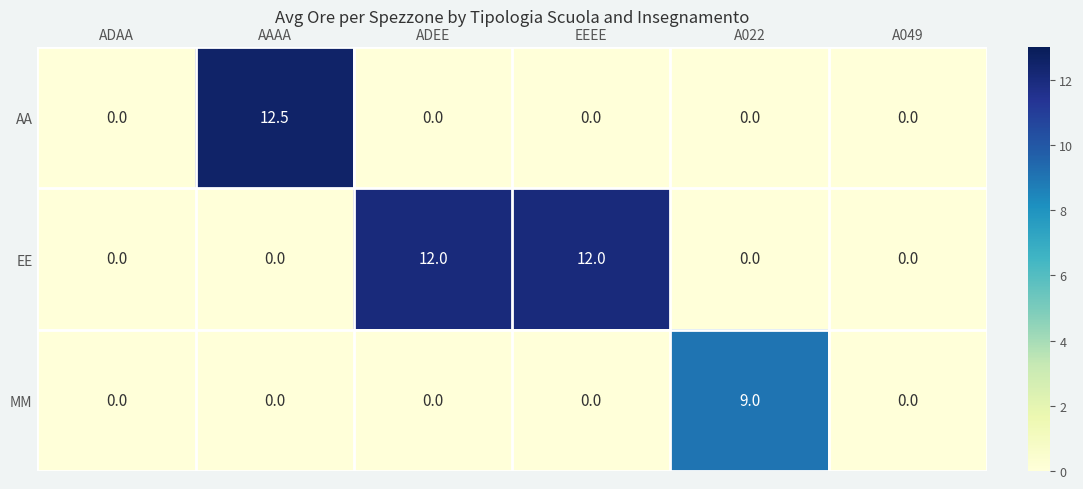

The value of AA at AAAA is 12.5. True or false?

True